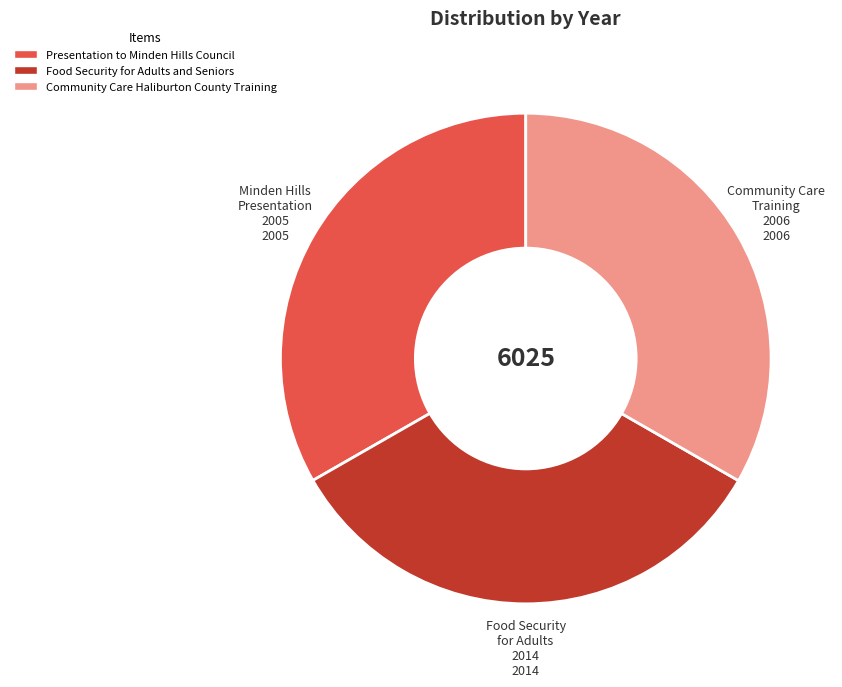

The Presentation to Minden Hills Council slice represents 33% of the pie. True or false?

True